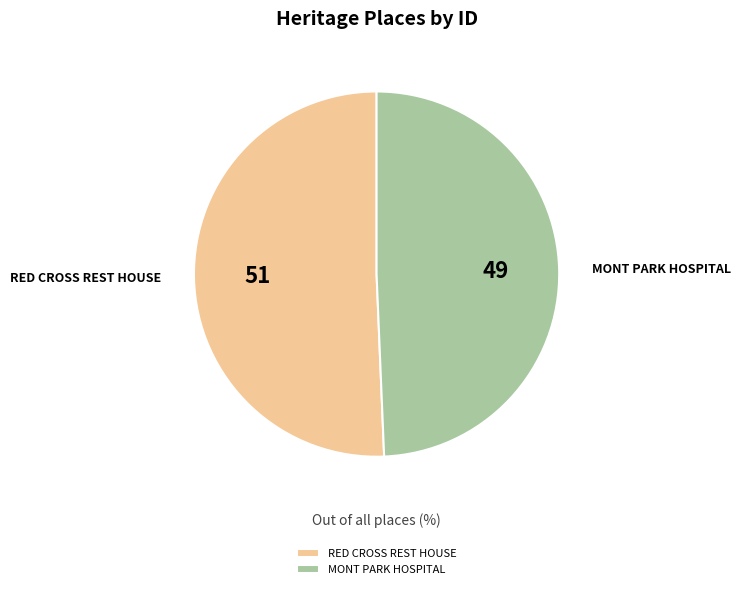

Between MONT PARK HOSPITAL and RED CROSS REST HOUSE, which is larger?

RED CROSS REST HOUSE